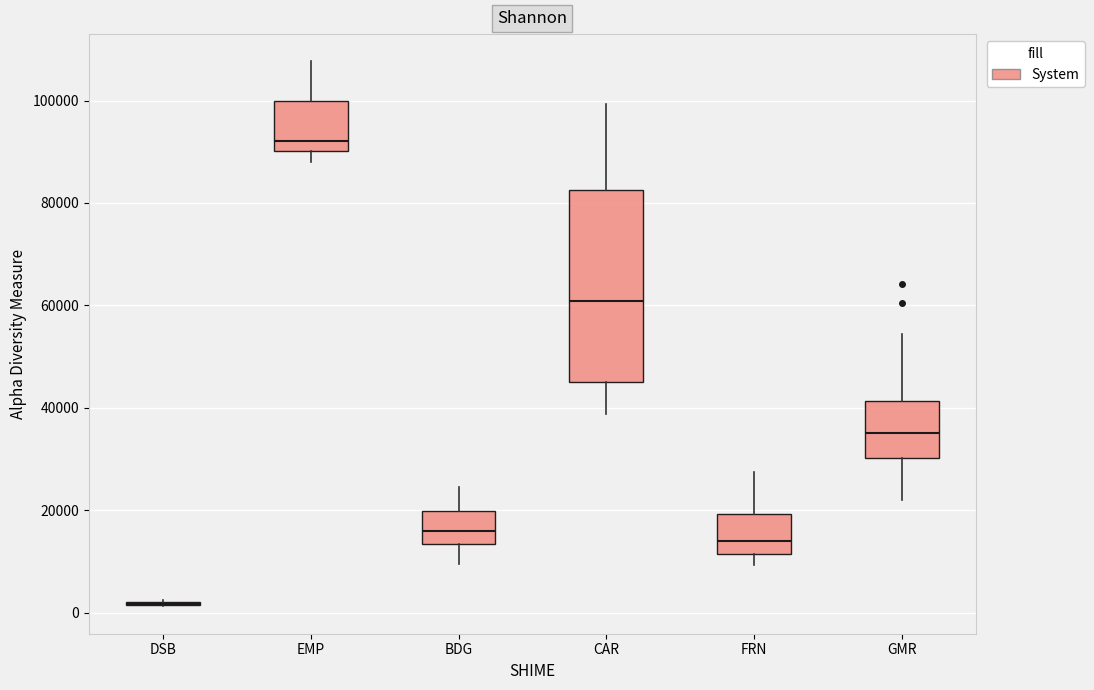

Reading left to right, read every box against the y-axis: the position of its median line, the range the box covers, and the ends of its whiskers. The values are not printed on the chart, so give them approximately, as read against the axis.

DSB: box collapsed to a line at 2000, whiskers 2000 to 2000
EMP: median 92000, box 90000 to 100000, whiskers 88000 to 108000
BDG: median 16000, box 14000 to 20000, whiskers 10000 to 24000
CAR: median 60000, box 46000 to 82000, whiskers 38000 to 100000
FRN: median 14000, box 12000 to 20000, whiskers 10000 to 28000
GMR: median 36000, box 30000 to 42000, whiskers 22000 to 54000